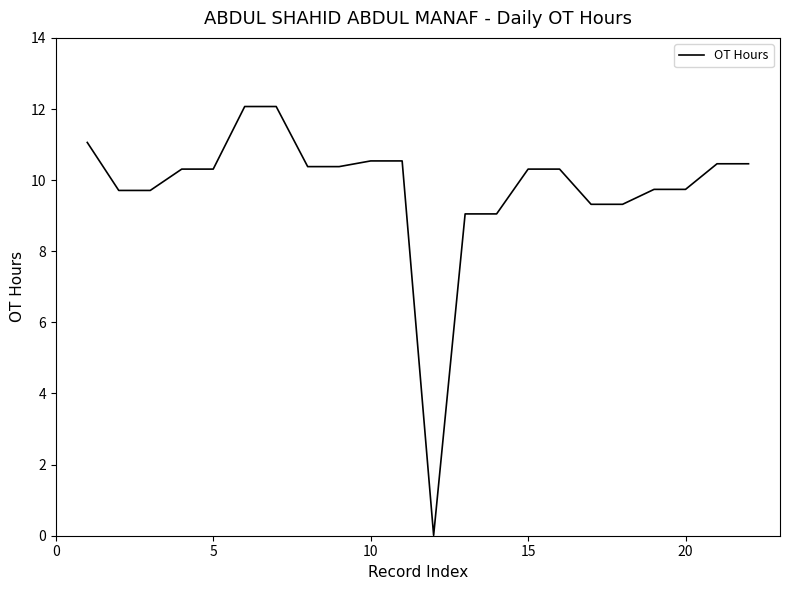

What is the difference between the maximum and minimum values?

12.1